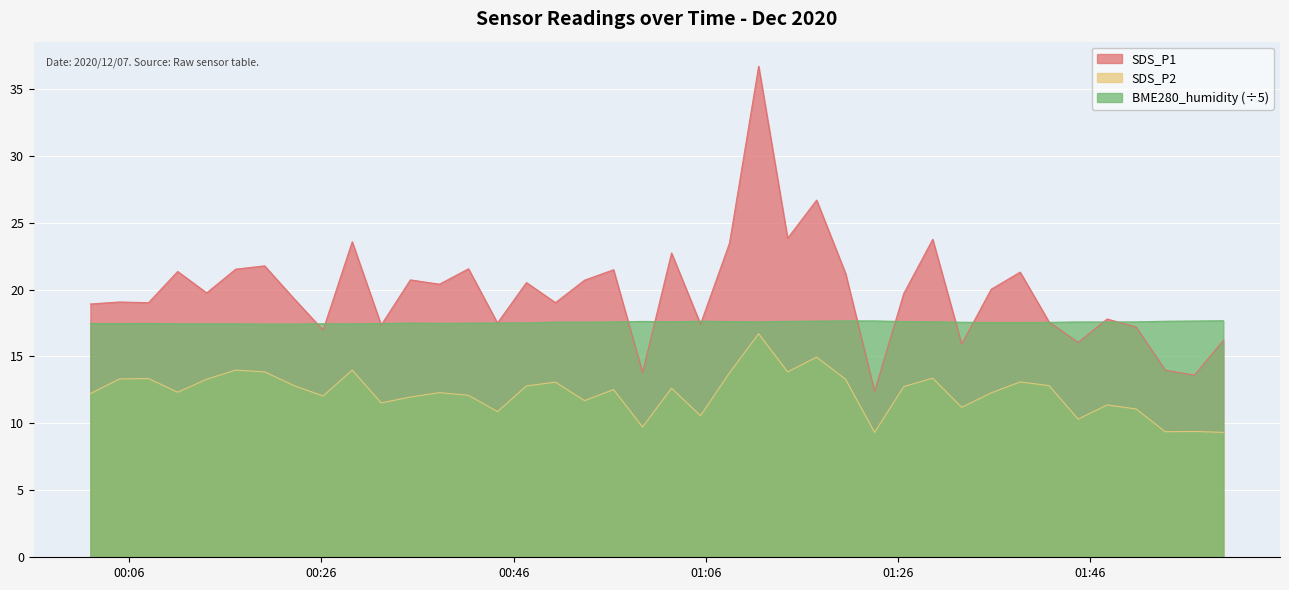

Reading right to left, what are all the values shown in this chart?

SDS_P1: 16.2	13.6	14.0	17.2	17.8	16.1	17.6	21.3	20.0	15.9	23.8	19.7	12.4	21.2	26.7	23.8	36.7	23.5	17.4	22.7	13.8	21.5	20.7	19.0	20.5	17.5	21.6	20.4	20.7	17.4	23.6	17.0	19.3	21.8	21.5	19.8	21.4	19.0	19.1	18.9
SDS_P2: 9.3	9.4	9.4	11.1	11.4	10.3	12.8	13.1	12.3	11.2	13.4	12.8	9.3	13.3	14.9	13.8	16.7	13.8	10.6	12.6	9.7	12.5	11.7	13.1	12.8	10.9	12.1	12.3	12.0	11.5	14.0	12.1	12.8	13.8	14.0	13.3	12.3	13.3	13.3	12.2
BME280_humidity: 17.7	17.6	17.6	17.6	17.6	17.6	17.6	17.5	17.5	17.6	17.6	17.6	17.7	17.7	17.6	17.6	17.6	17.6	17.6	17.6	17.6	17.6	17.6	17.6	17.5	17.5	17.5	17.5	17.5	17.5	17.4	17.4	17.4	17.4	17.4	17.4	17.4	17.5	17.5	17.5